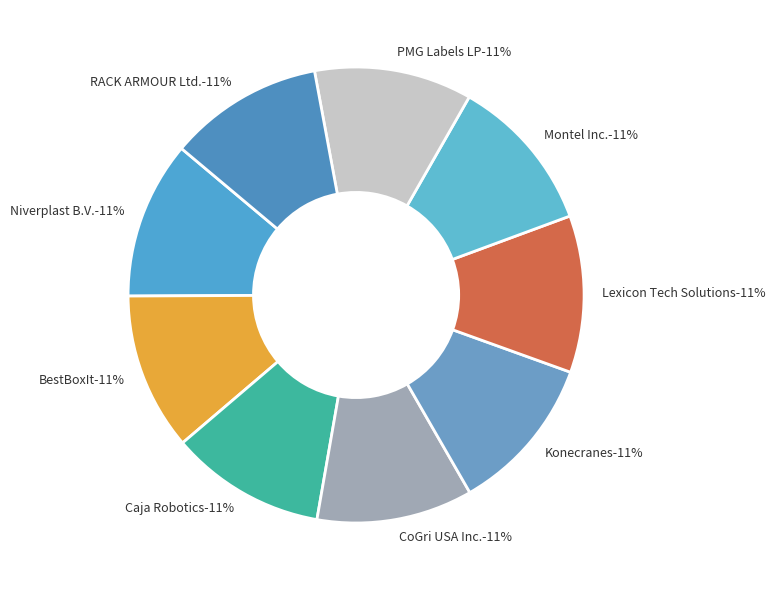

Does BestBoxIt account for over 50% of the chart?

No